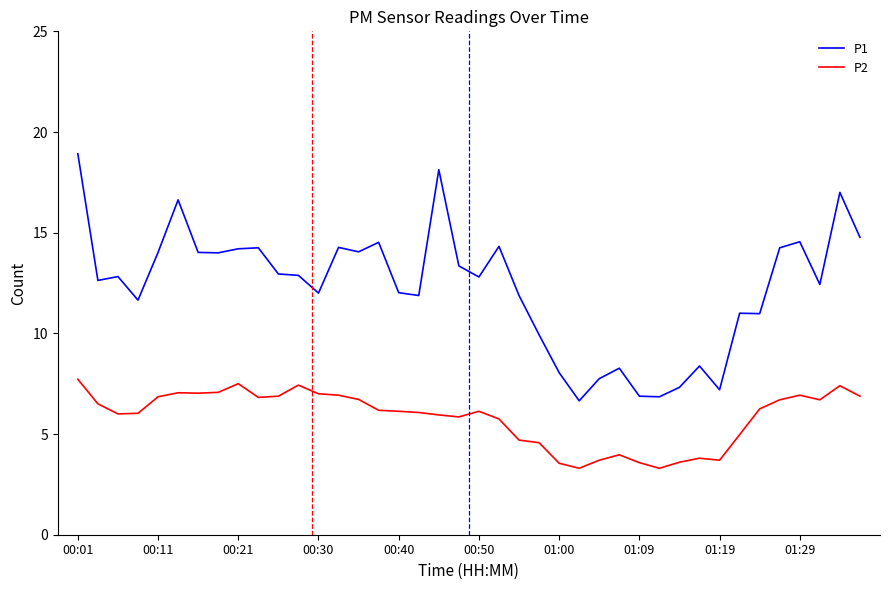

What is the difference between the maximum and minimum values in the P2 series?

4.4